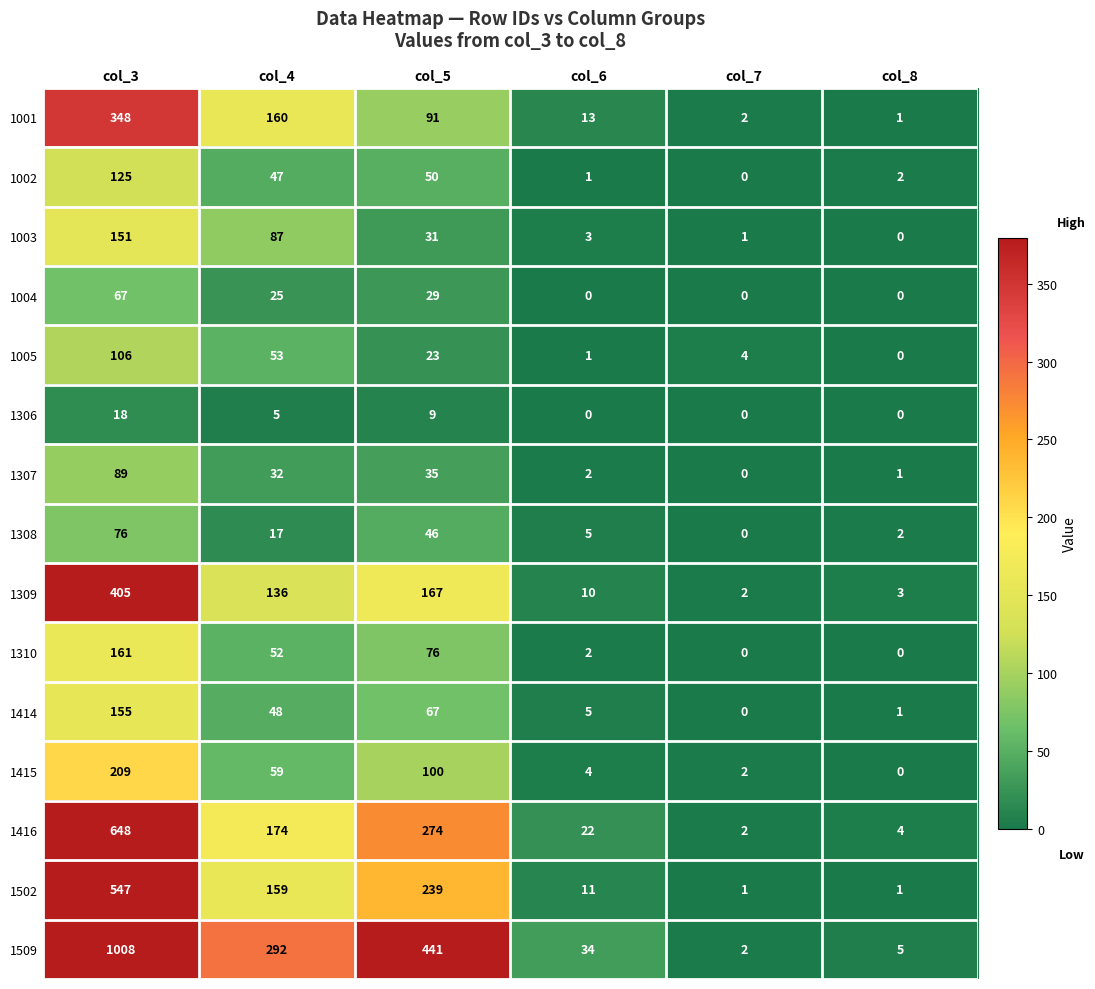

Which category has the highest value in the 1509 series?

col_3